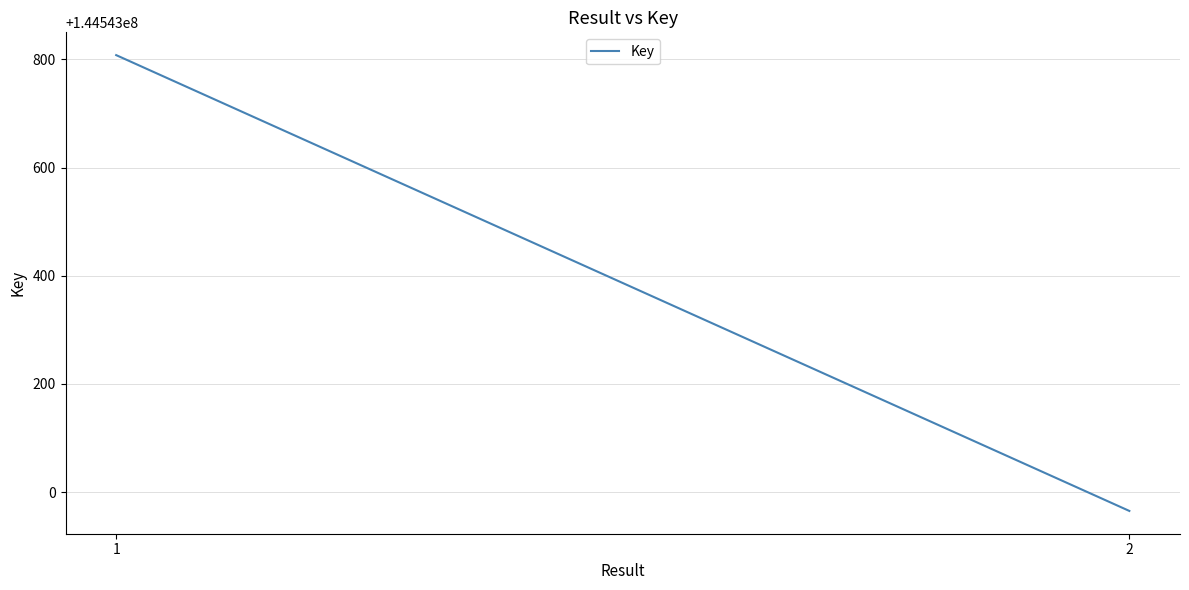

What is the value of the 2nd point from the left?

144542965